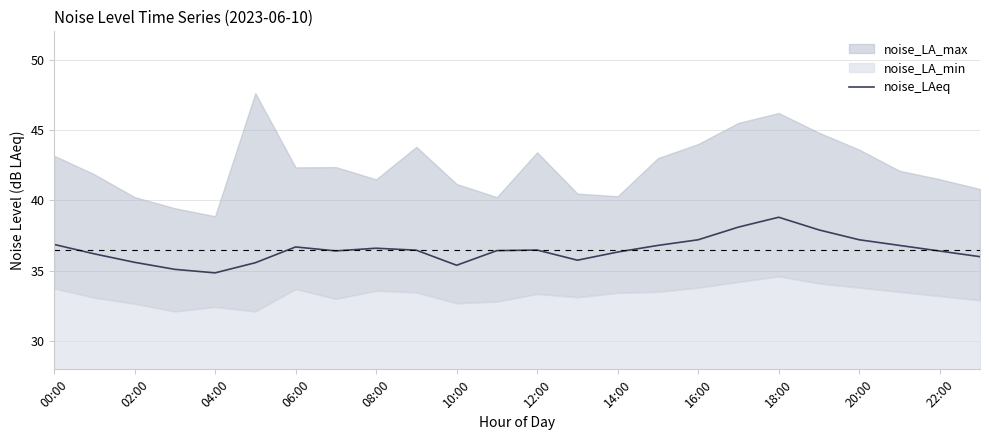

What is the maximum value for noise_LAeq?

38.8